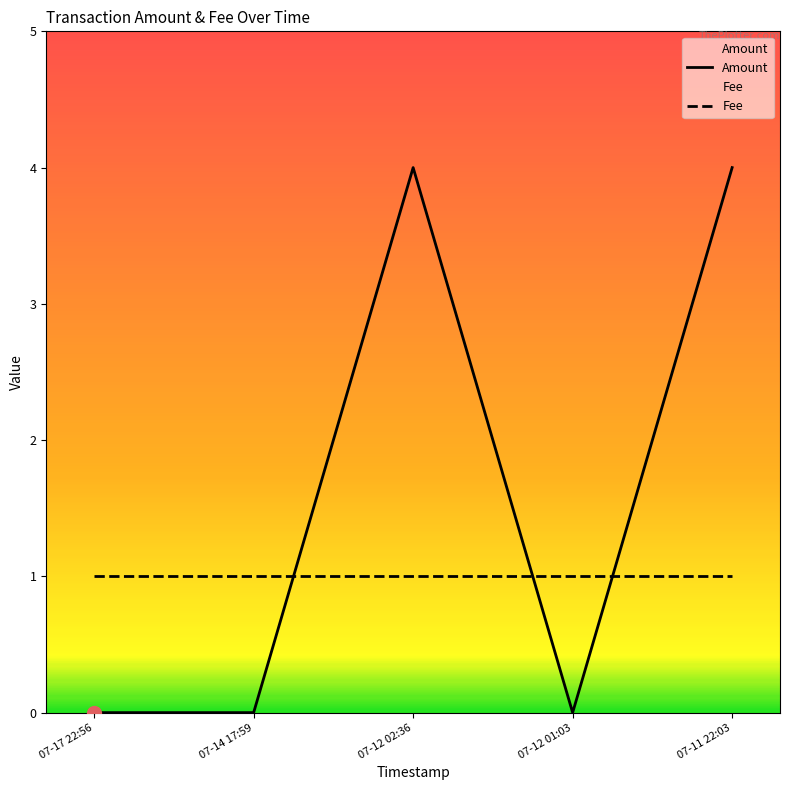

Which has a higher value, 07-17 22:56 or 07-12 01:03?

07-17 22:56